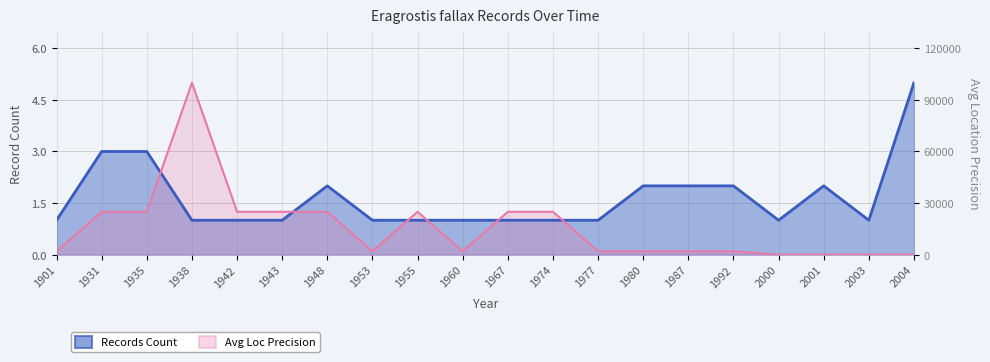

Which has a higher value, 1967 or 1953?

1967